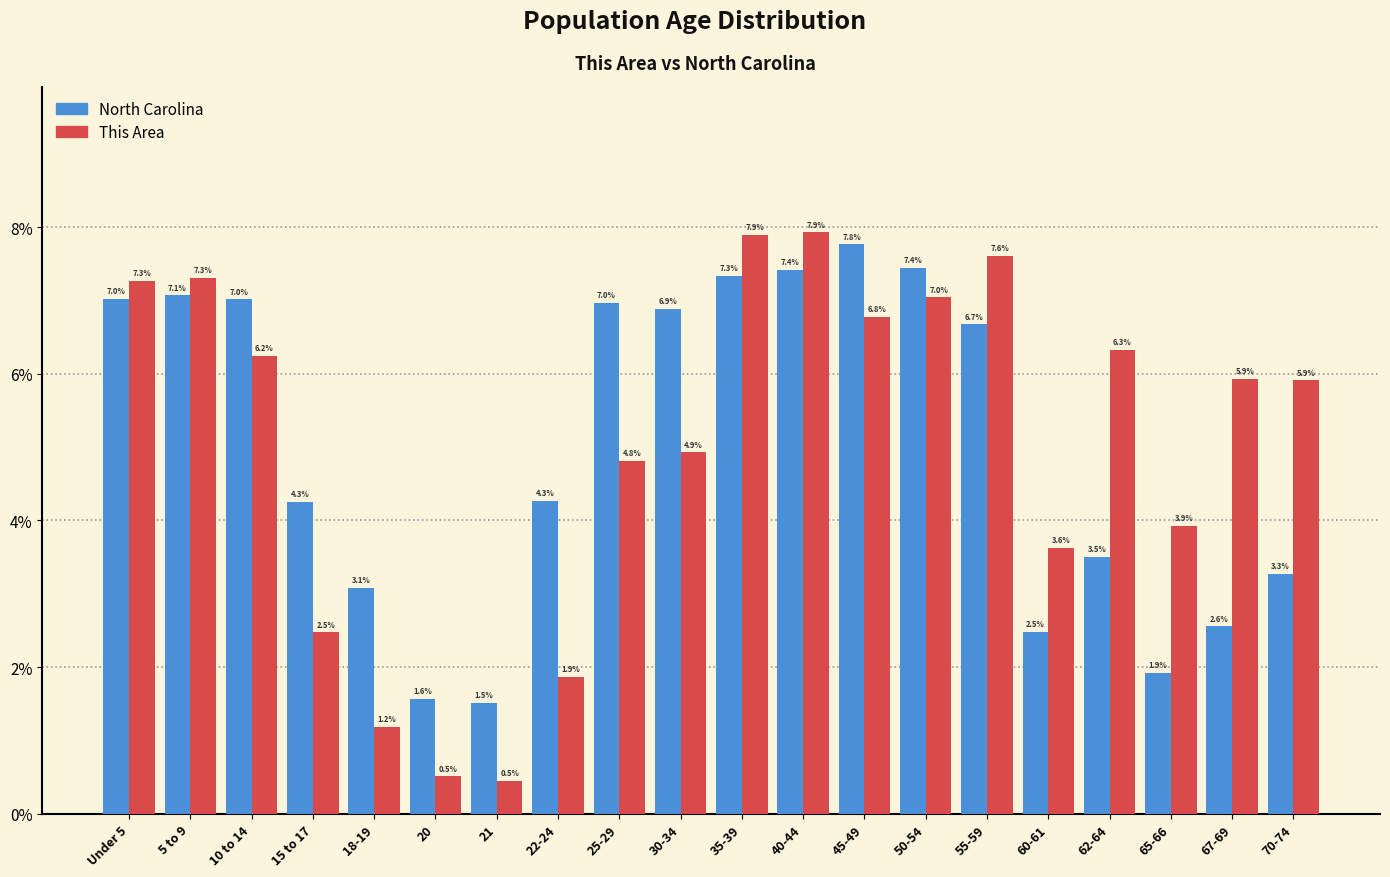

Reading right to left, extract all data points from this chart.

North Carolina: 70-74=3.3	67-69=2.6	65-66=1.9	62-64=3.5	60-61=2.5	55-59=6.7	50-54=7.4	45-49=7.8	40-44=7.4	35-39=7.3	30-34=6.9	25-29=7.0	22-24=4.3	21=1.5	20=1.6	18-19=3.1	15 to 17=4.3	10 to 14=7.0	5 to 9=7.1	Under 5=7.0
This Area: 70-74=5.9	67-69=5.9	65-66=3.9	62-64=6.3	60-61=3.6	55-59=7.6	50-54=7.0	45-49=6.8	40-44=7.9	35-39=7.9	30-34=4.9	25-29=4.8	22-24=1.9	21=0.5	20=0.5	18-19=1.2	15 to 17=2.5	10 to 14=6.2	5 to 9=7.3	Under 5=7.3